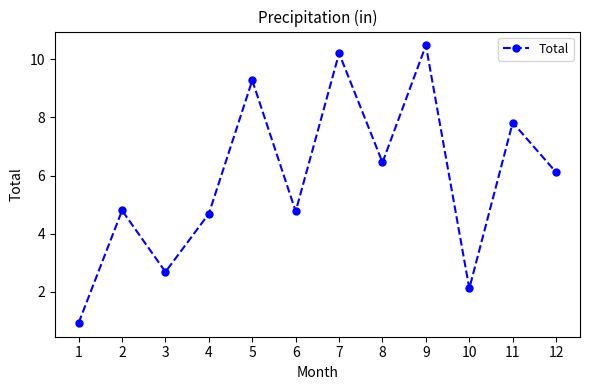

What is the value of the 1st point from the left?

0.9